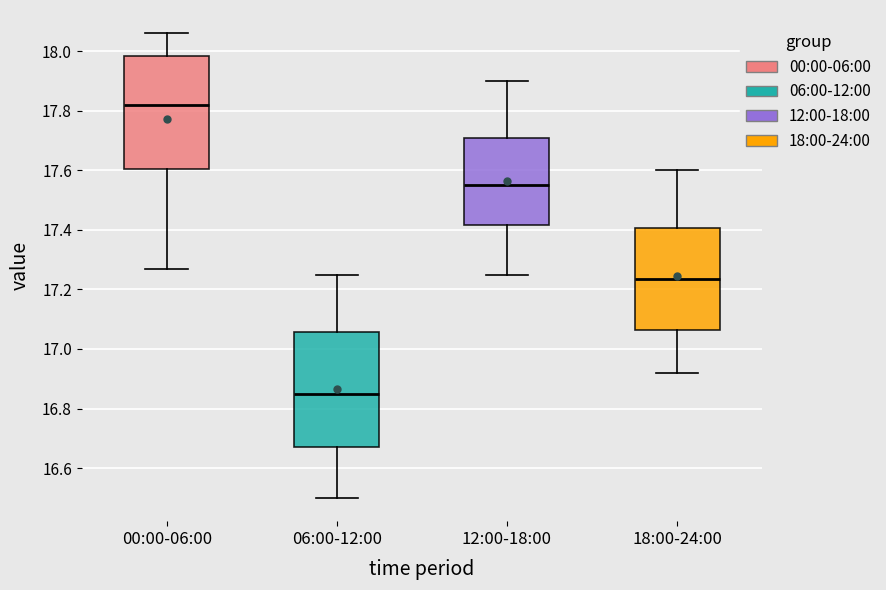

Reading left to right, transcribe this box plot: for each box, give where its median line is, the range the box spans, and where its two whiskers end, as read against the y-axis. The values are not printed on the chart, so give them approximately, as read against the axis.

00:00-06:00: median 17.82, box 17.60 to 17.98, whiskers 17.28 to 18.06
06:00-12:00: median 16.86, box 16.68 to 17.06, whiskers 16.50 to 17.26
12:00-18:00: median 17.56, box 17.42 to 17.70, whiskers 17.26 to 17.90
18:00-24:00: median 17.24, box 17.06 to 17.40, whiskers 16.92 to 17.60